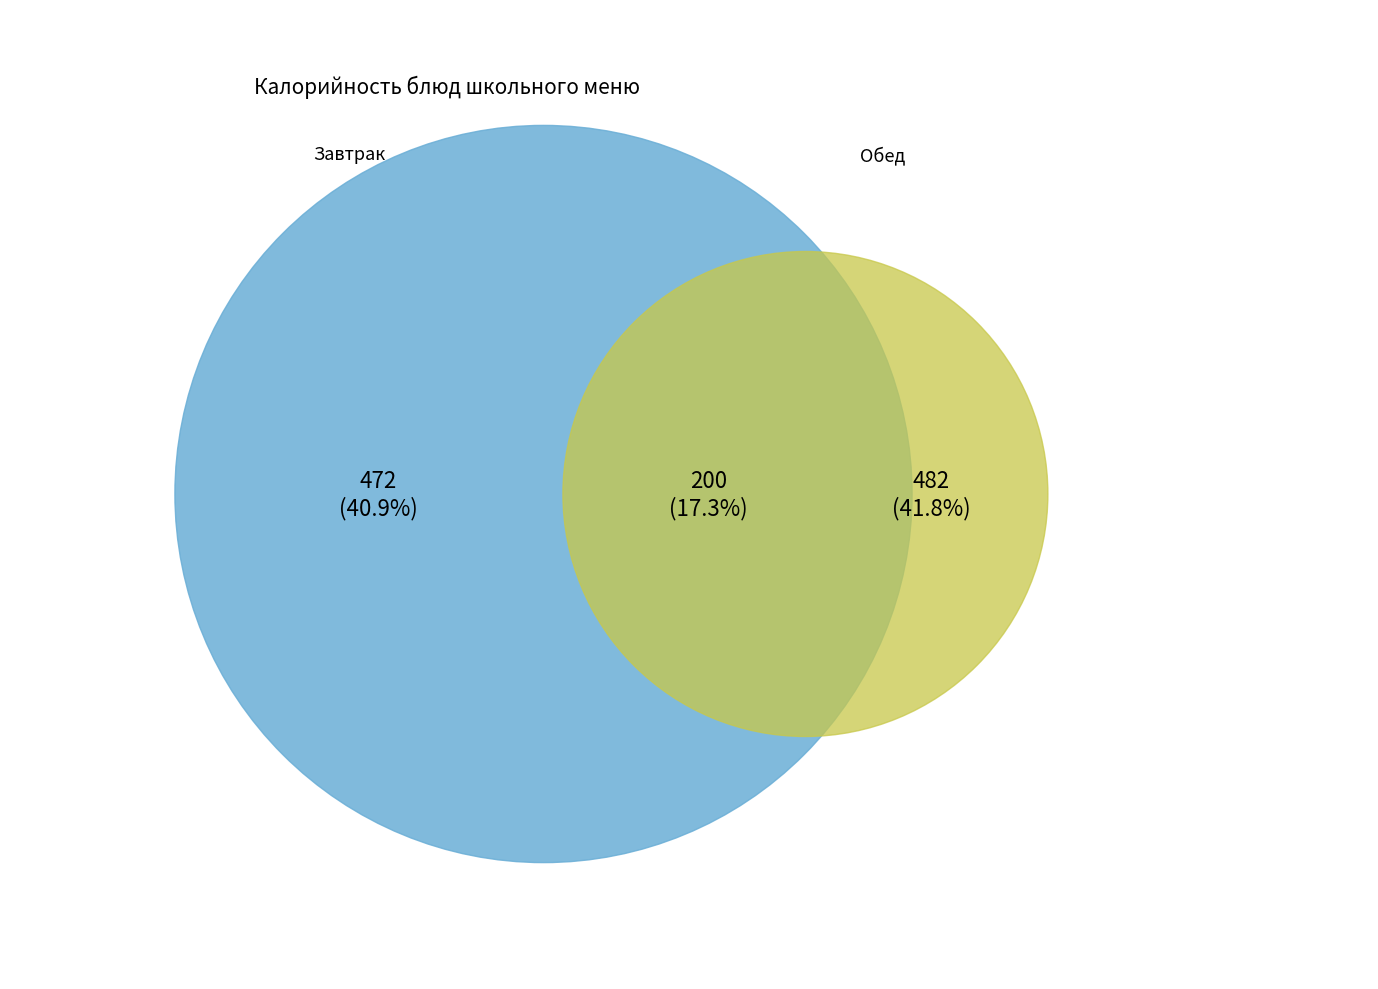

True or false: Картофельное пюре с маслом accounts for 18% of the total.

False